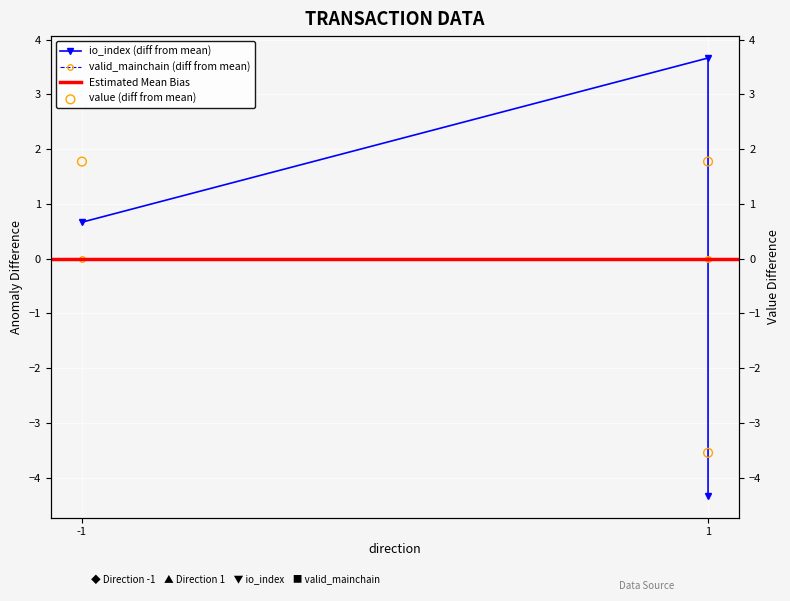

Which series contains the highest Y value?

io_index